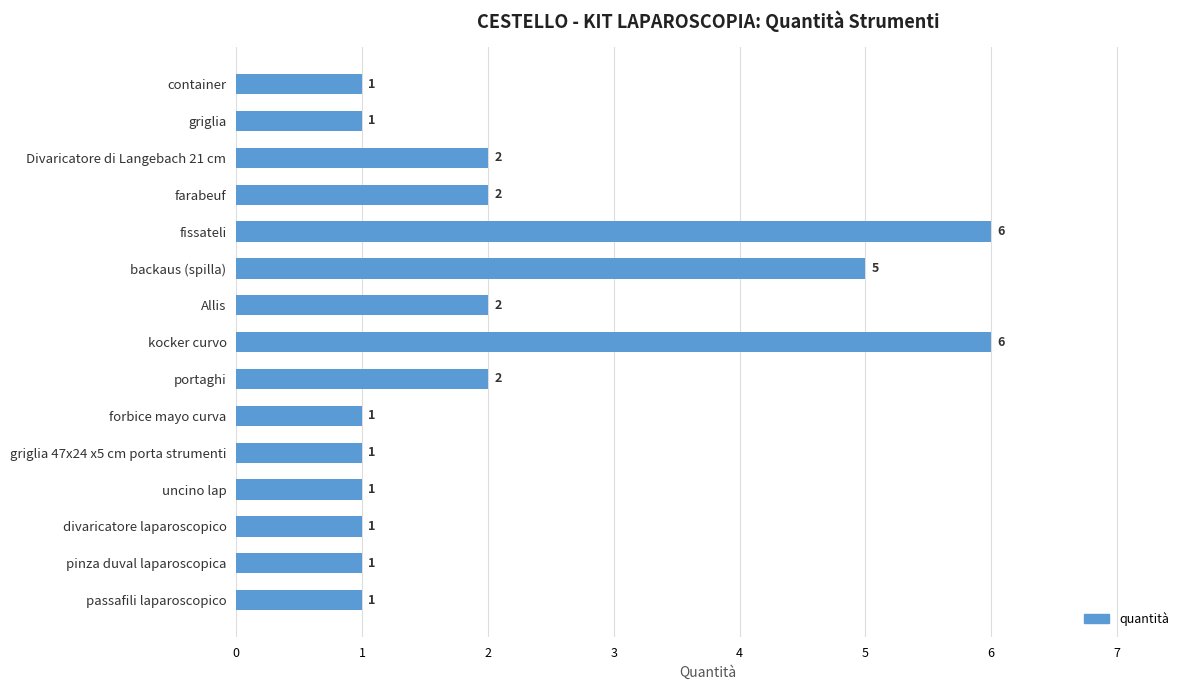

Which has a higher value, fissateli or farabeuf?

fissateli